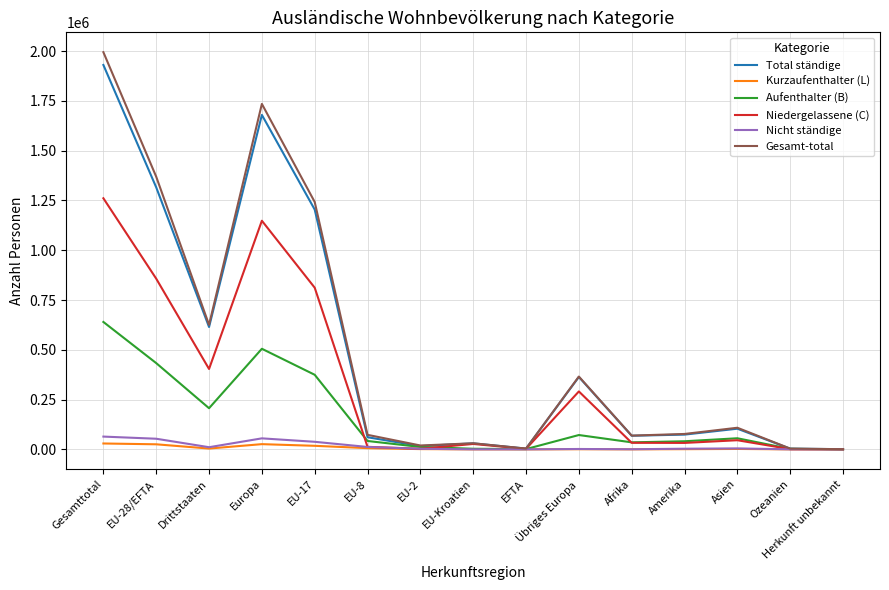

What is the average value of the Total ständige series?

498044